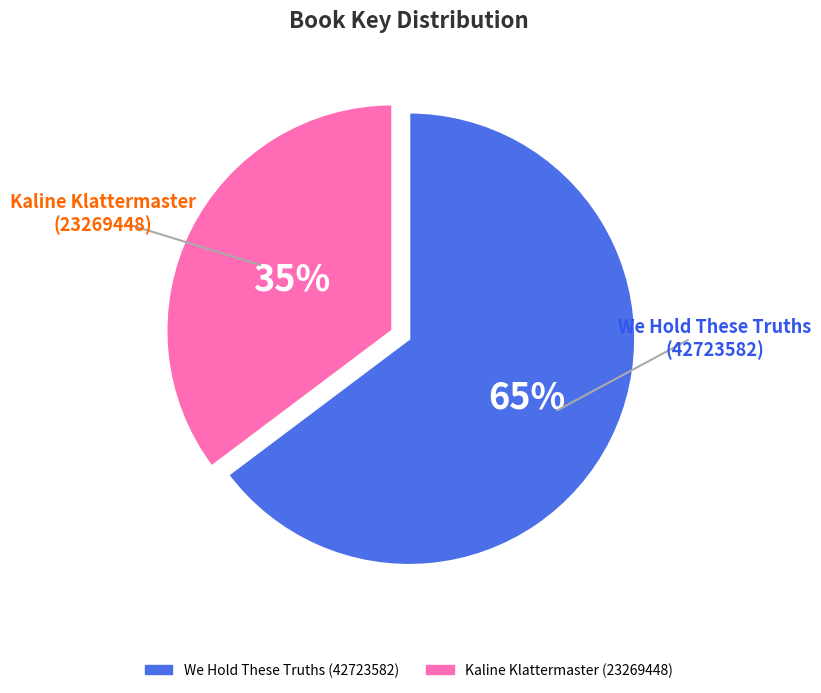

How many segments does this pie chart have?

2